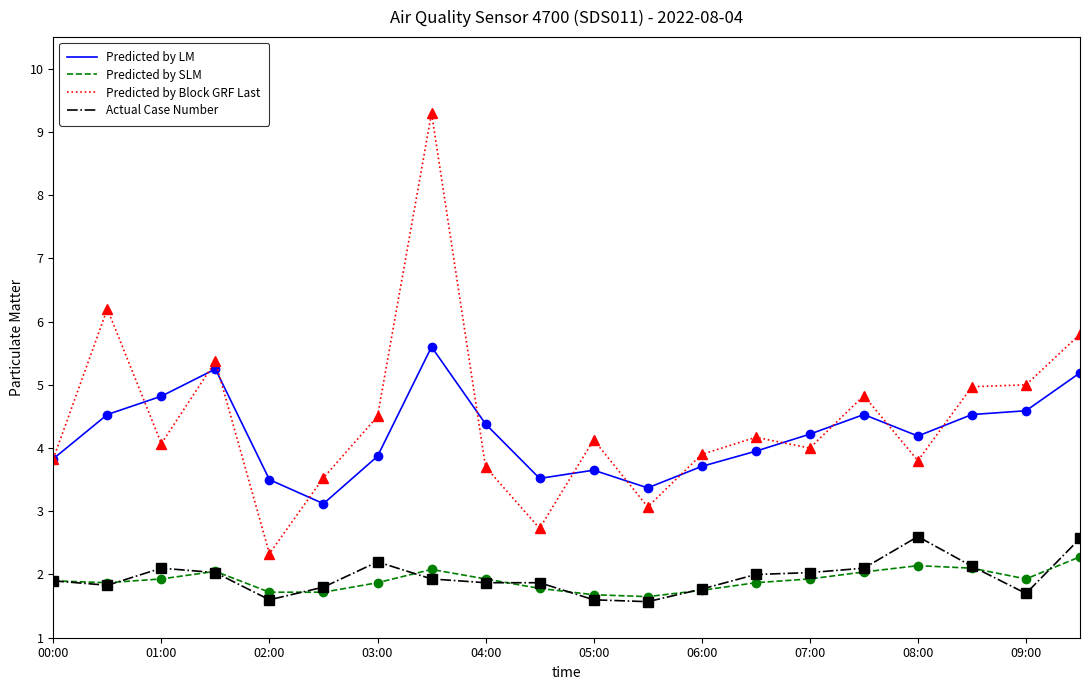

Which series has the largest total across all categories?

Predicted by Block GRF Last